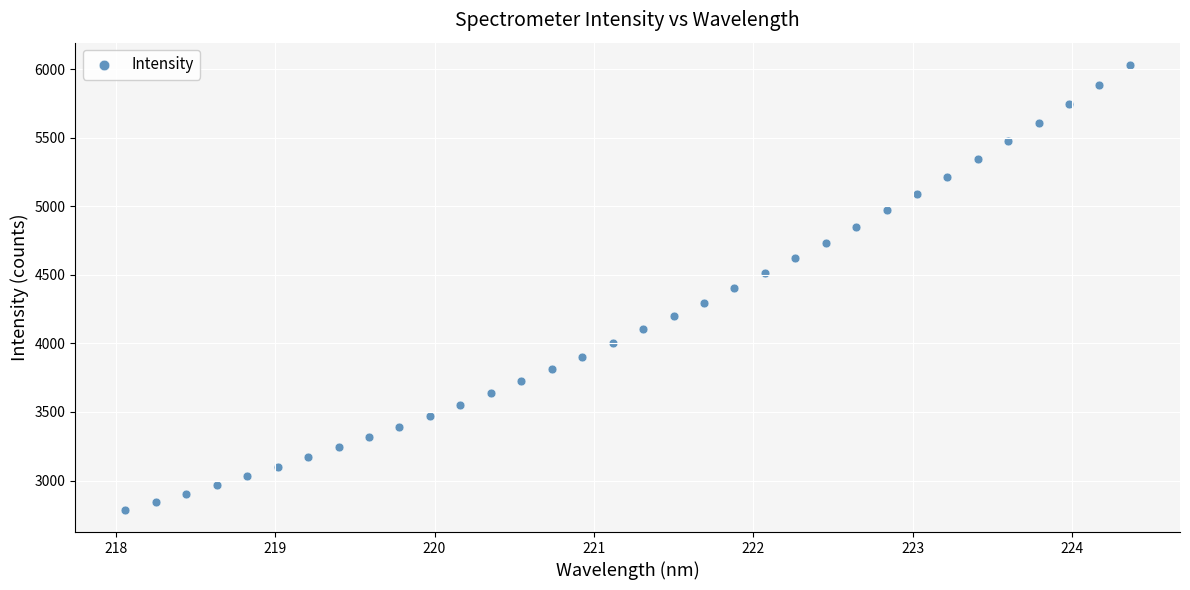

What is the range of X values (max minus min)?

6.3